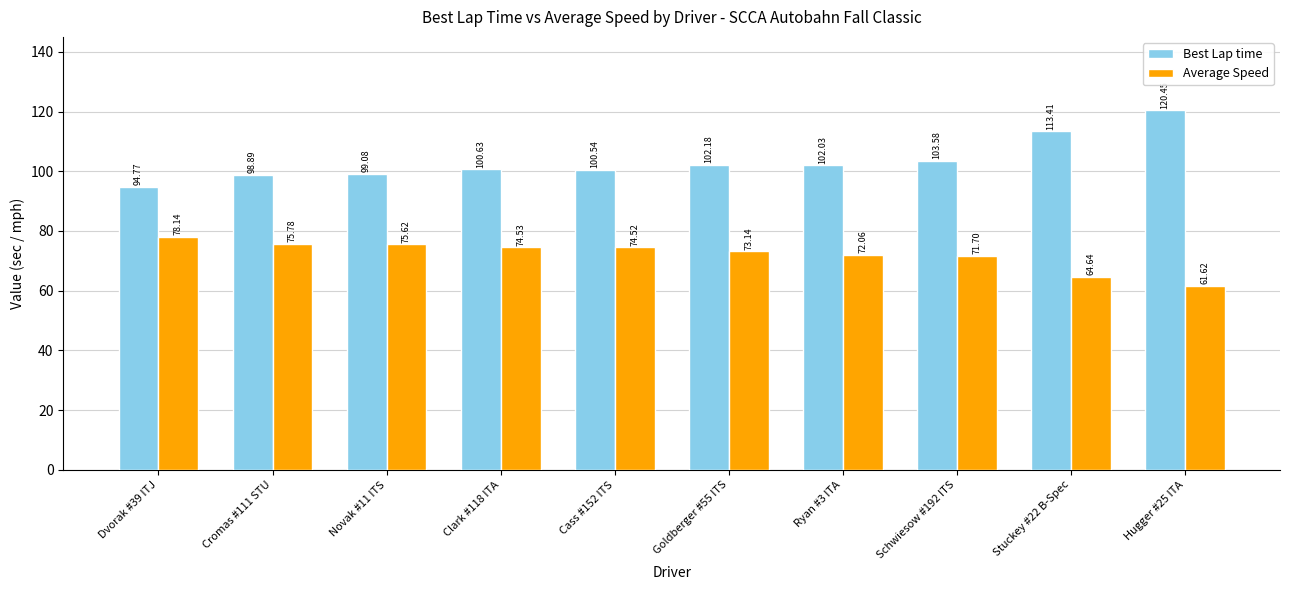

What is the sum of the Average Speed values at Stuckey #22 B-Spec and Novak #11 ITS?

140.3